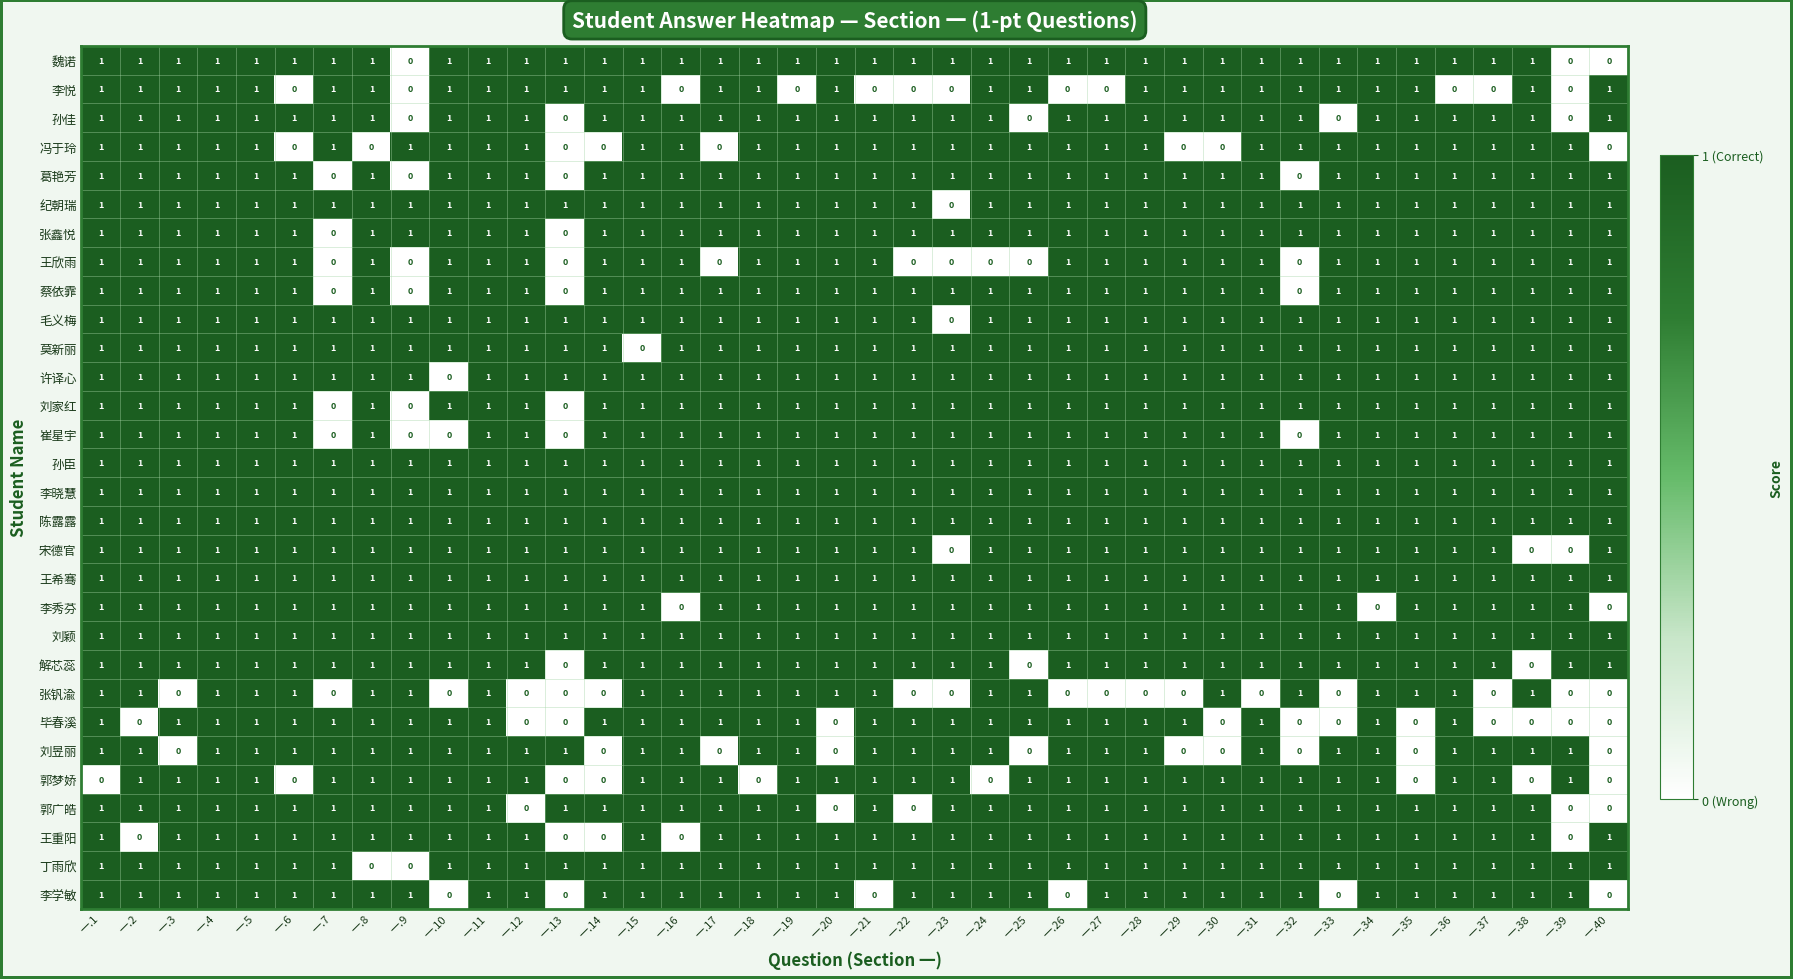

At how many categories does at least one series exceed 0?

40